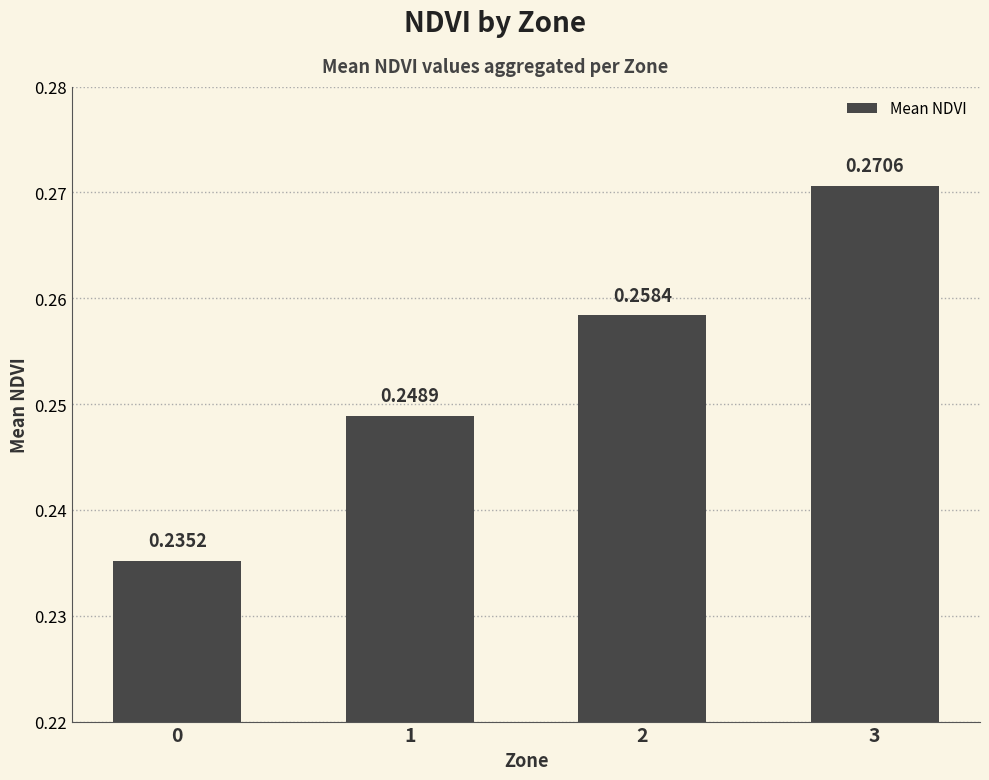

List the labels in order of value, smallest first.

0, 1, 2, 3